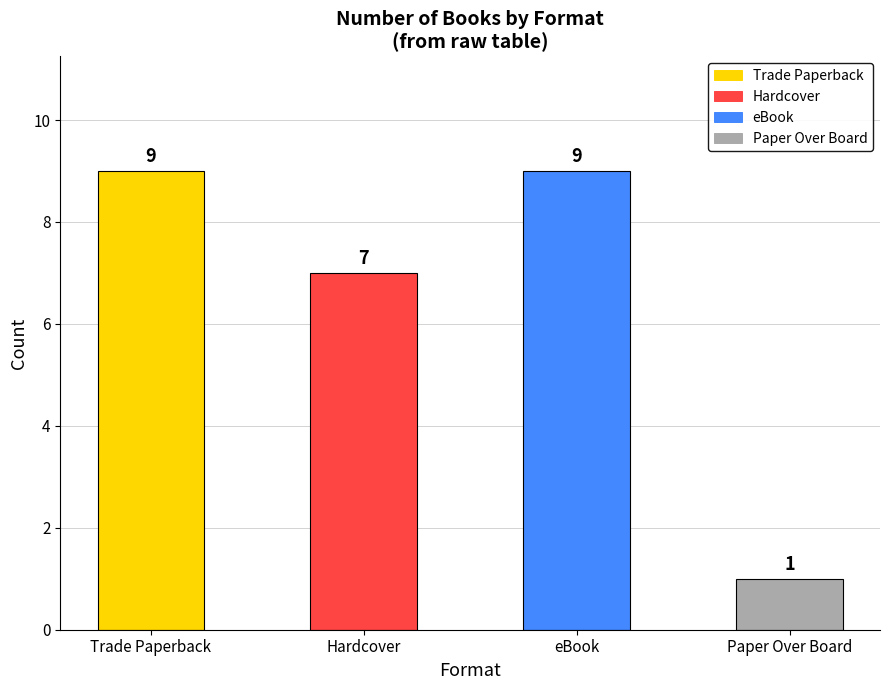

What is the difference between the maximum and minimum values?

8